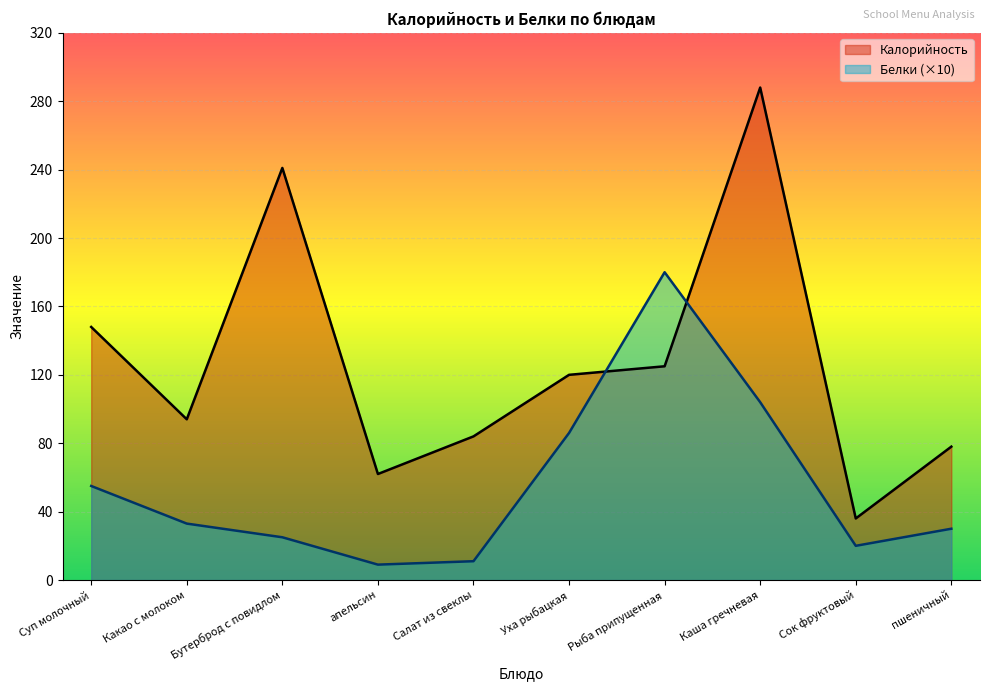

Which series ends up on top after the final intersection of Калорийность and Белки?

Калорийность